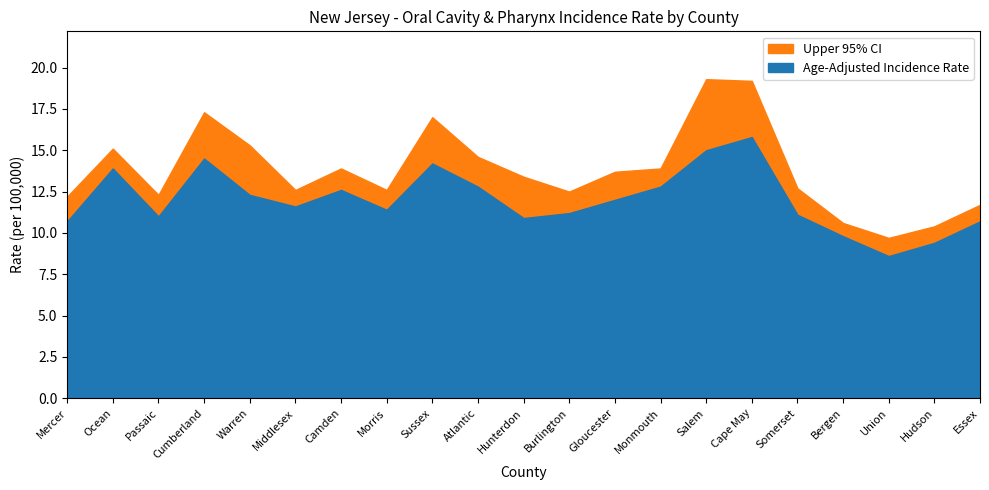

Reading left to right, what are all the values shown in this chart?

Age-Adjusted Incidence Rate: Mercer=10.7	Ocean=13.9	Passaic=11.0	Cumberland=14.5	Warren=12.3	Middlesex=11.6	Camden=12.6	Morris=11.4	Sussex=14.2	Atlantic=12.8	Hunterdon=10.9	Burlington=11.2	Gloucester=12.0	Monmouth=12.8	Salem=15.0	Cape May=15.8	Somerset=11.1	Bergen=9.8	Union=8.6	Hudson=9.4	Essex=10.7
Upper 95% CI: Mercer=12.2	Ocean=15.1	Passaic=12.3	Cumberland=17.3	Warren=15.3	Middlesex=12.6	Camden=13.9	Morris=12.6	Sussex=17.0	Atlantic=14.6	Hunterdon=13.4	Burlington=12.5	Gloucester=13.7	Monmouth=13.9	Salem=19.3	Cape May=19.2	Somerset=12.7	Bergen=10.6	Union=9.7	Hudson=10.4	Essex=11.7